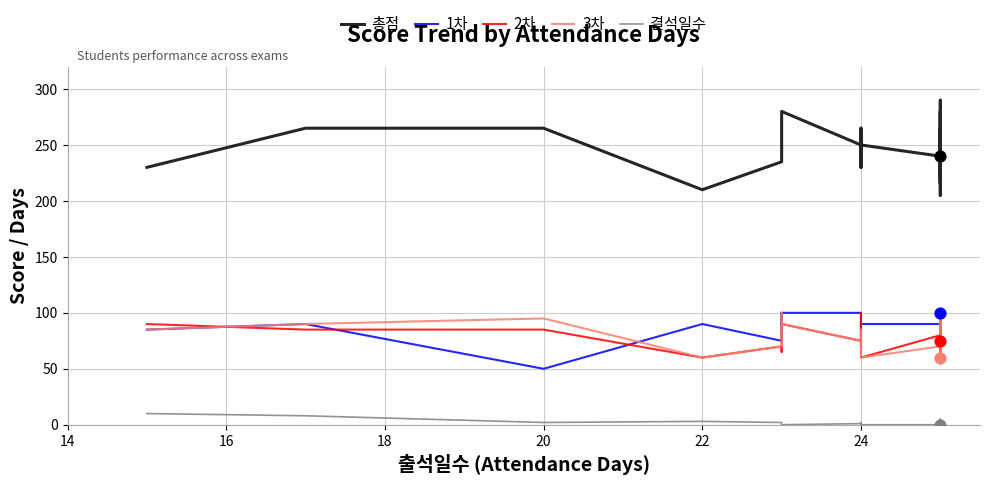

Which series has the largest Y range (max minus min)?

총점